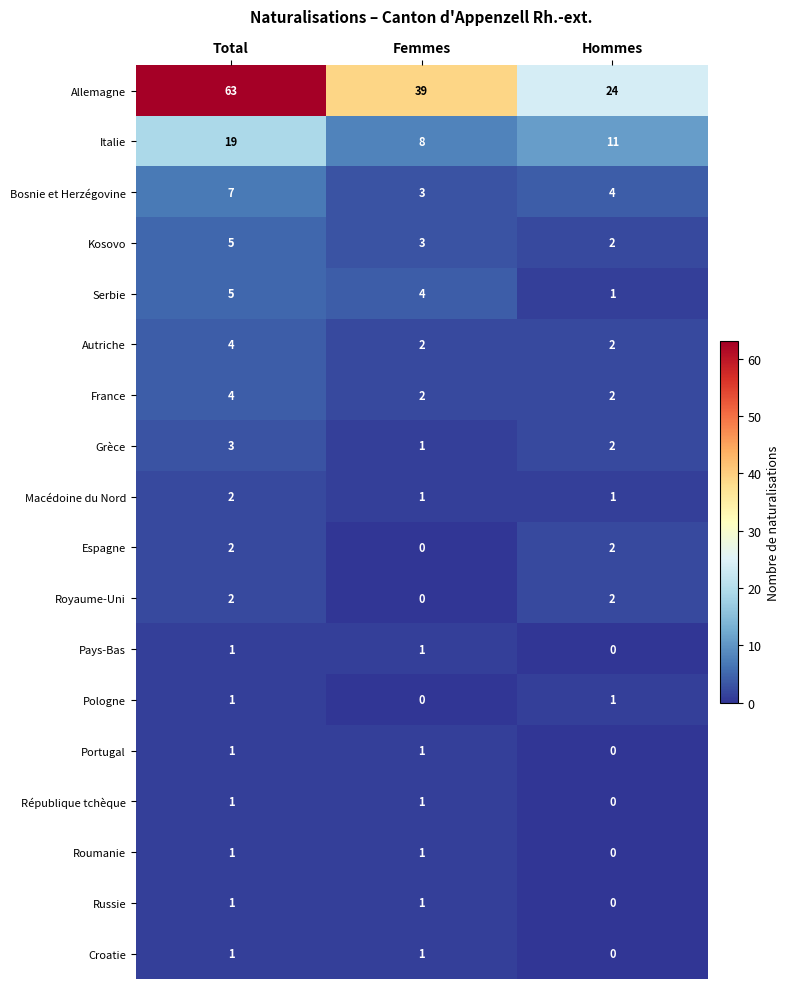

Which series has the largest total across all categories?

Allemagne